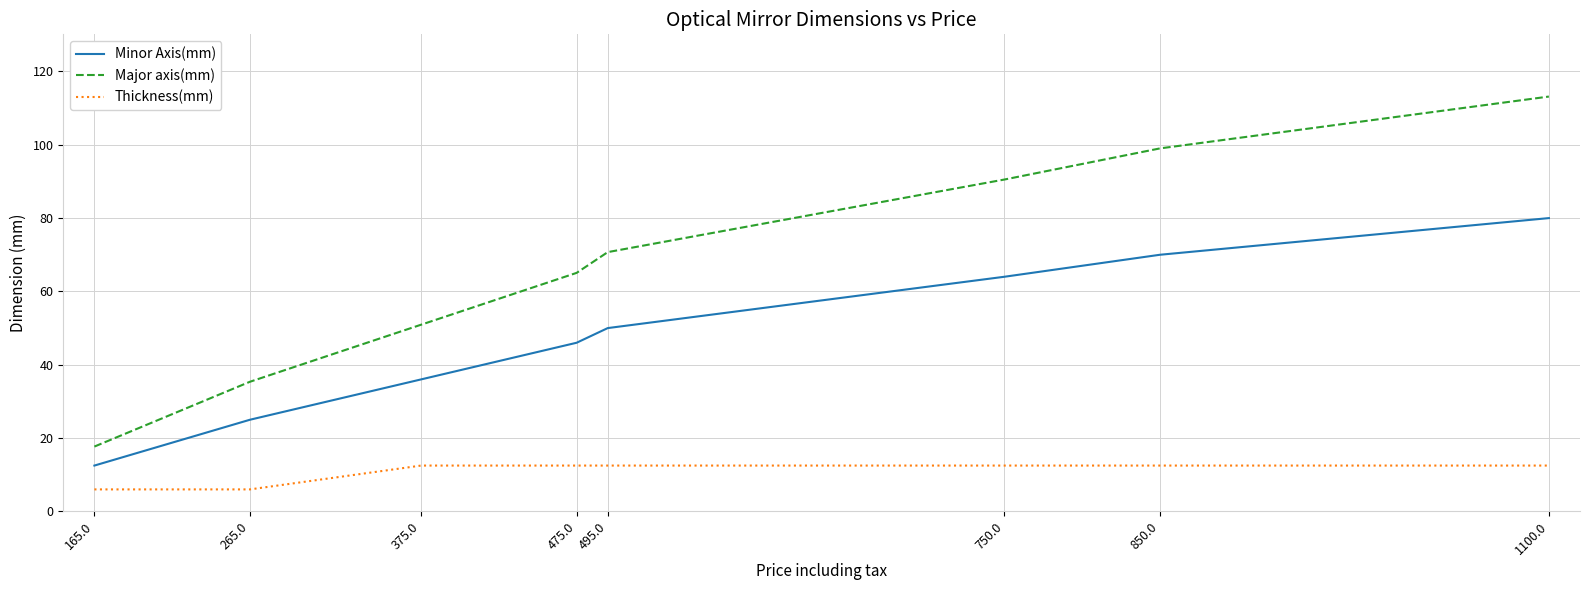

Is this an area chart (filled region under the line)?

No